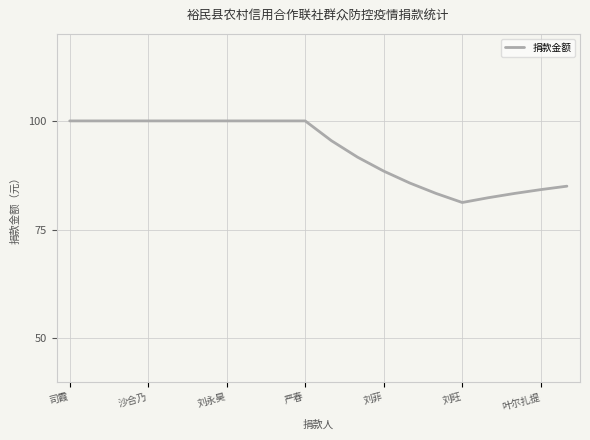

What is the maximum value shown in the chart?

100.0